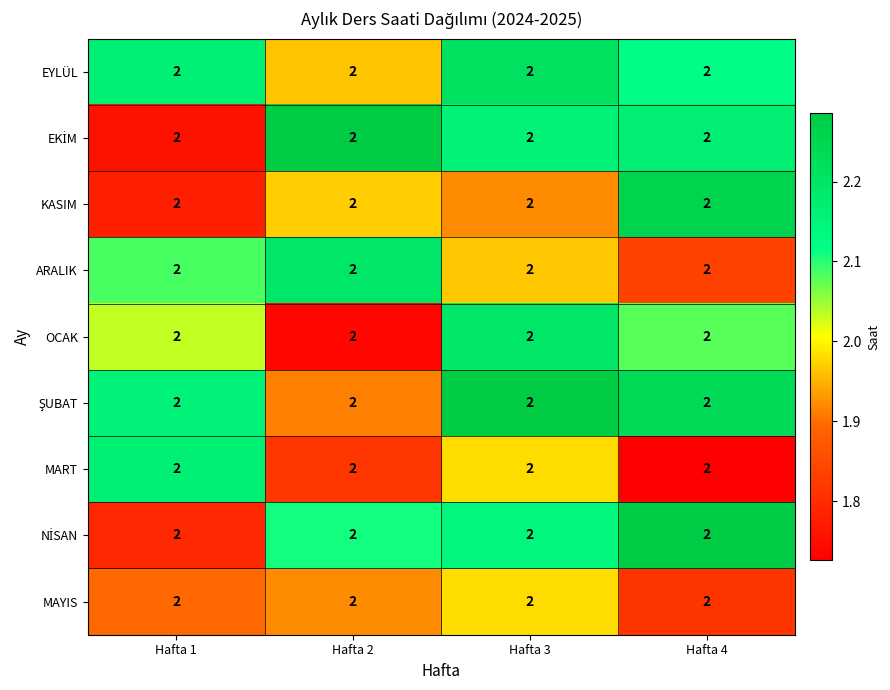

At which category does the chart reach its peak across all series?

Hafta 2